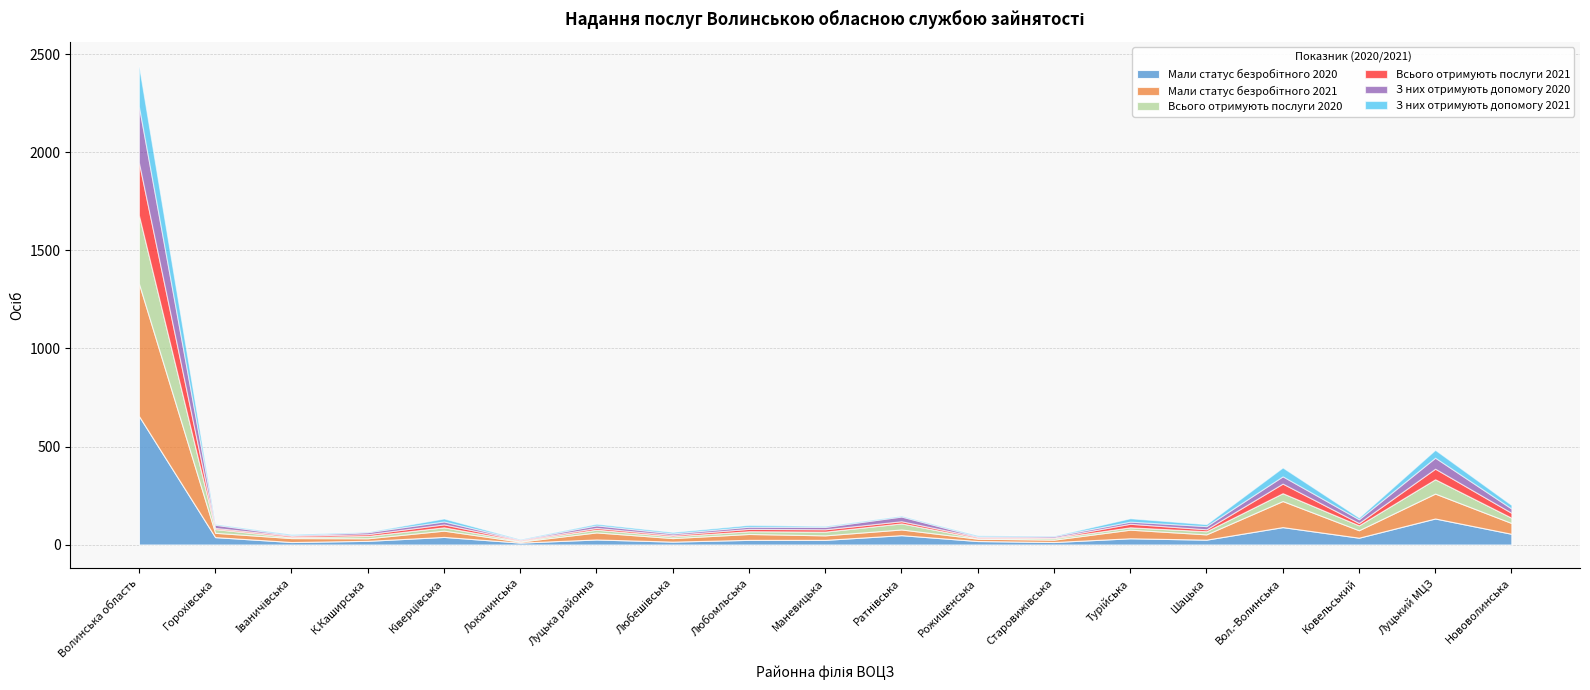

What is the label of the 2nd point from the left?

Горохівська